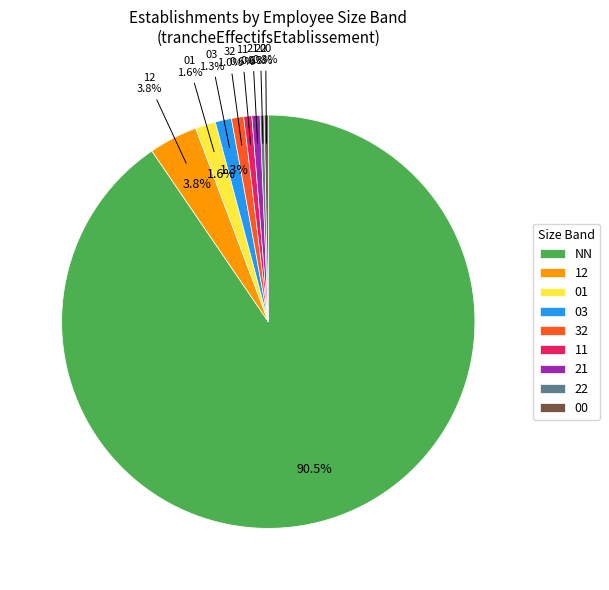

How many segments does this pie chart have?

9